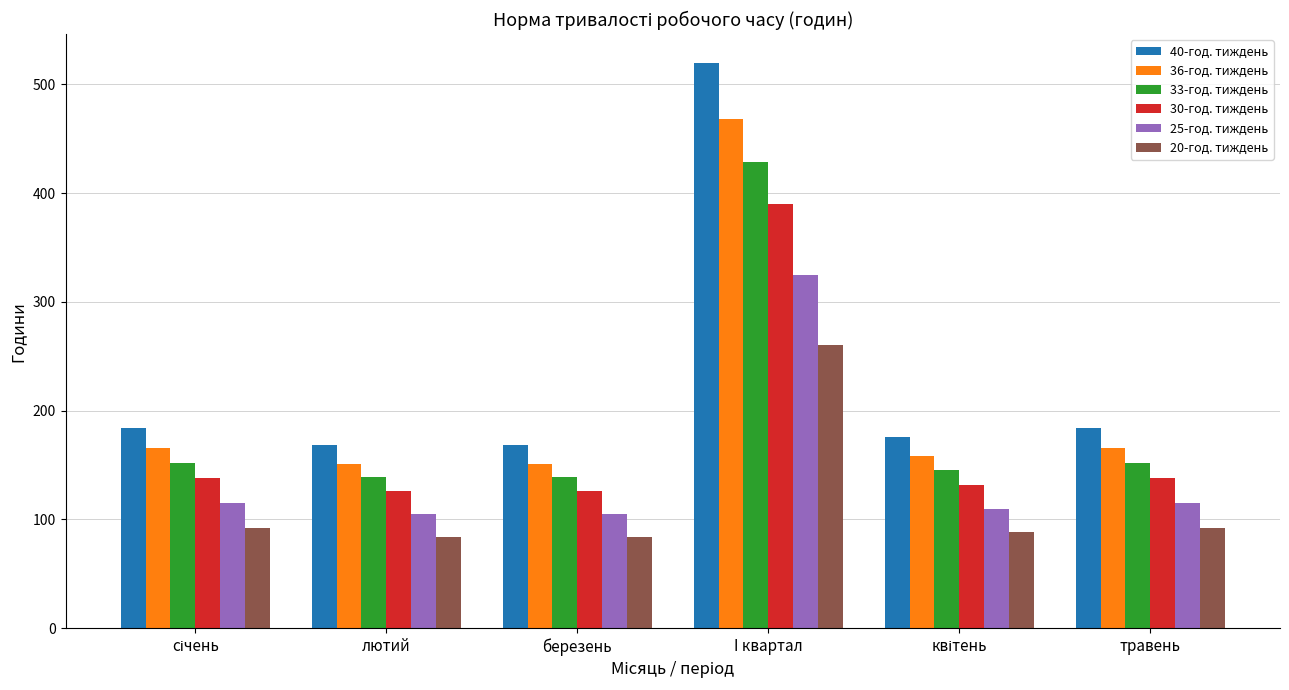

Between лютий and травень, which series saw the biggest shift?

40-год. тиждень